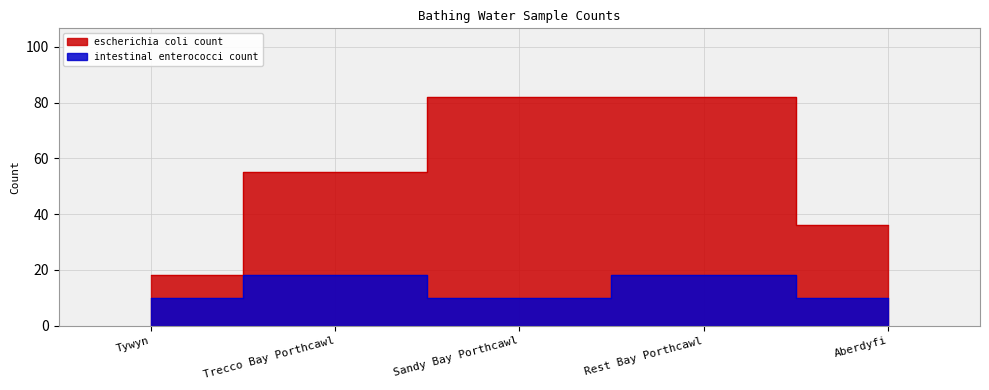

What is the approximate value of intestinal enterococci count at Sandy Bay Porthcawl?

10